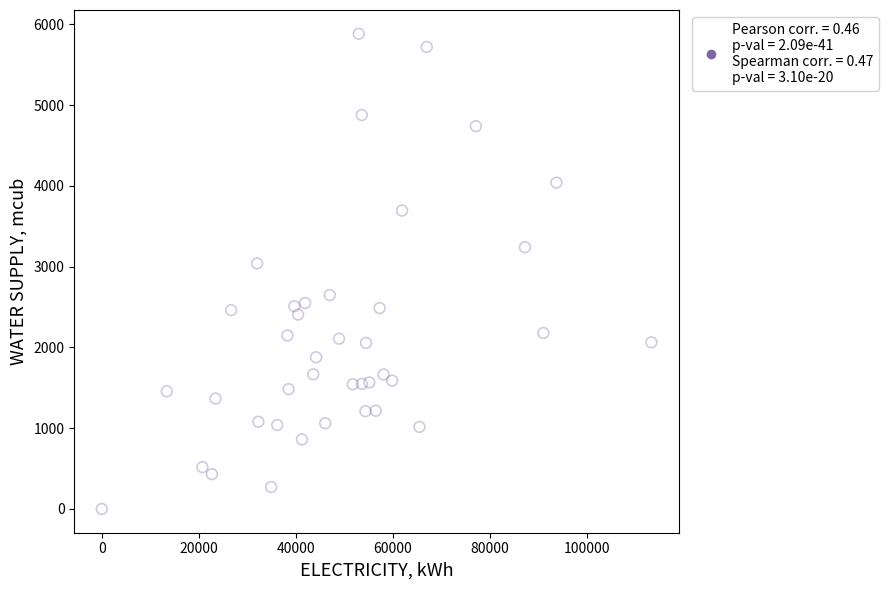

What Y value in the scatter plot is closest to 2941?

3040